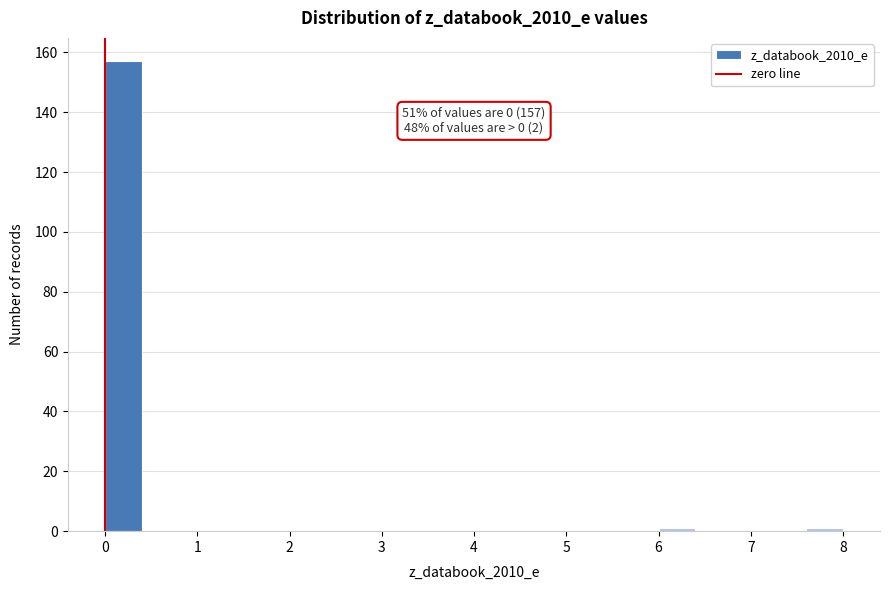

Which range on the x-axis has the tallest bar?

0.0 to 0.4